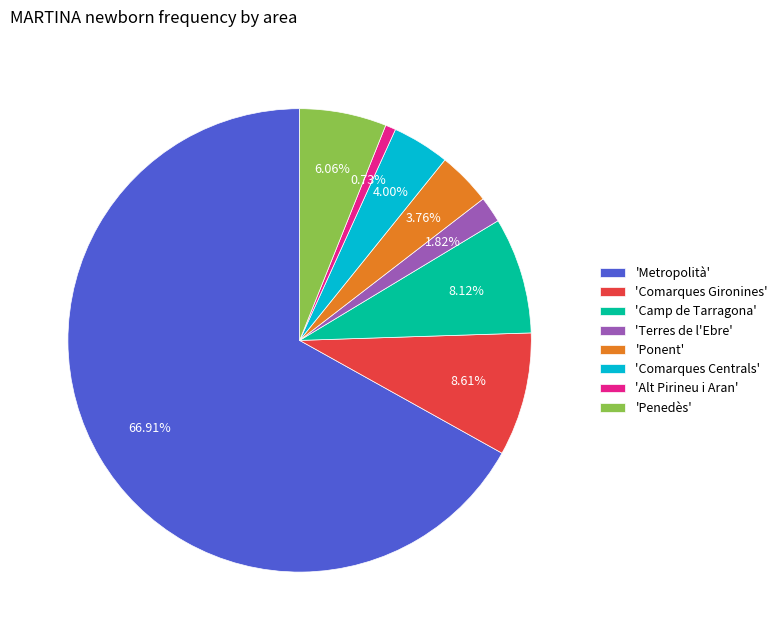

Which slice is the largest?

'Metropolità'